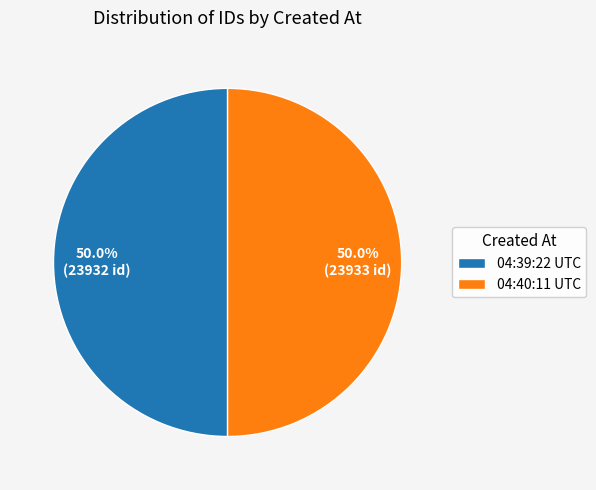

Combined, what portion of the pie is 04:40:11 UTC and 04:39:22 UTC?

100.0%